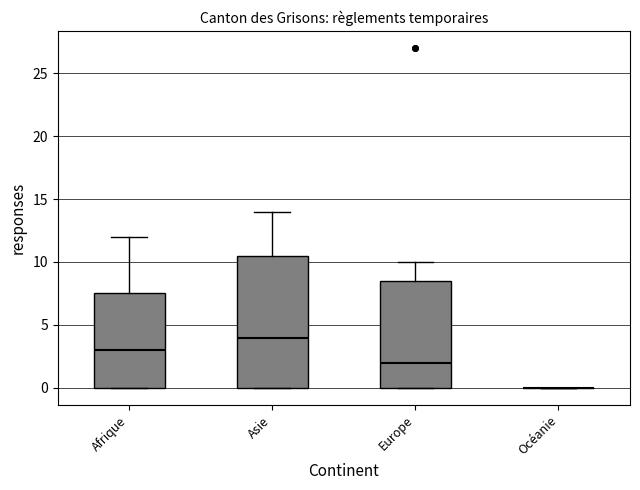

Reading left to right, read every box against the y-axis: the position of its median line, the range the box covers, and the ends of its whiskers. The values are not printed on the chart, so give them approximately, as read against the axis.

Afrique: median 3.0, box 0.0 to 7.5, whiskers 0.0 to 12.0
Asie: median 4.0, box 0.0 to 10.5, whiskers 0.0 to 14.0
Europe: median 2.0, box 0.0 to 8.5, whiskers 0.0 to 10.0
Océanie: box collapsed to a line at 0.0, whiskers 0.0 to 0.0